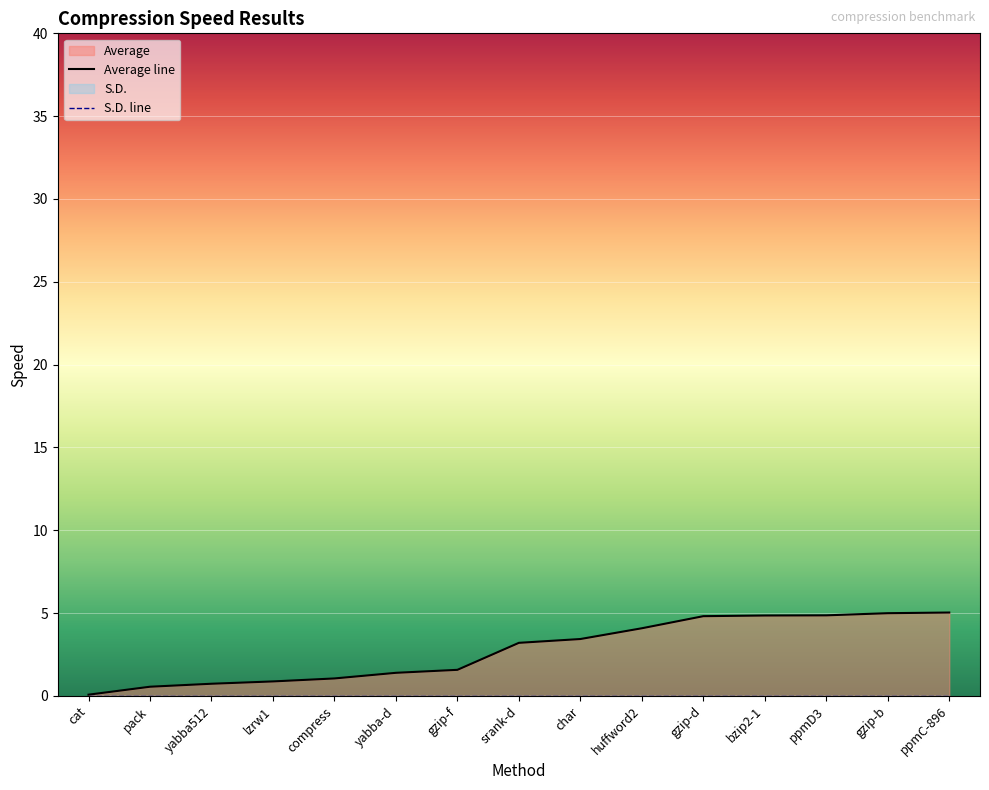

Rank the categories by value from lowest to highest.

cat, pack, yabba512, lzrw1, compress, yabba-d, gzip-f, srank-d, char, huffword2, gzip-d, bzip2-1, ppmD3, gzip-b, ppmC-896